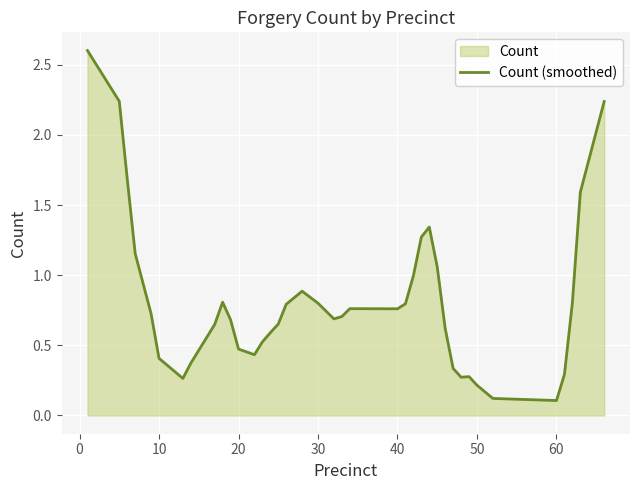

What is the value of the 30th point from the left?

0.3